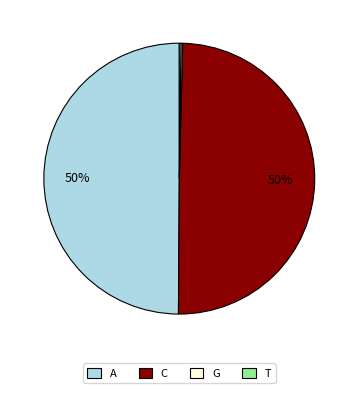

What percentage is the A slice, to the nearest percent?

50%